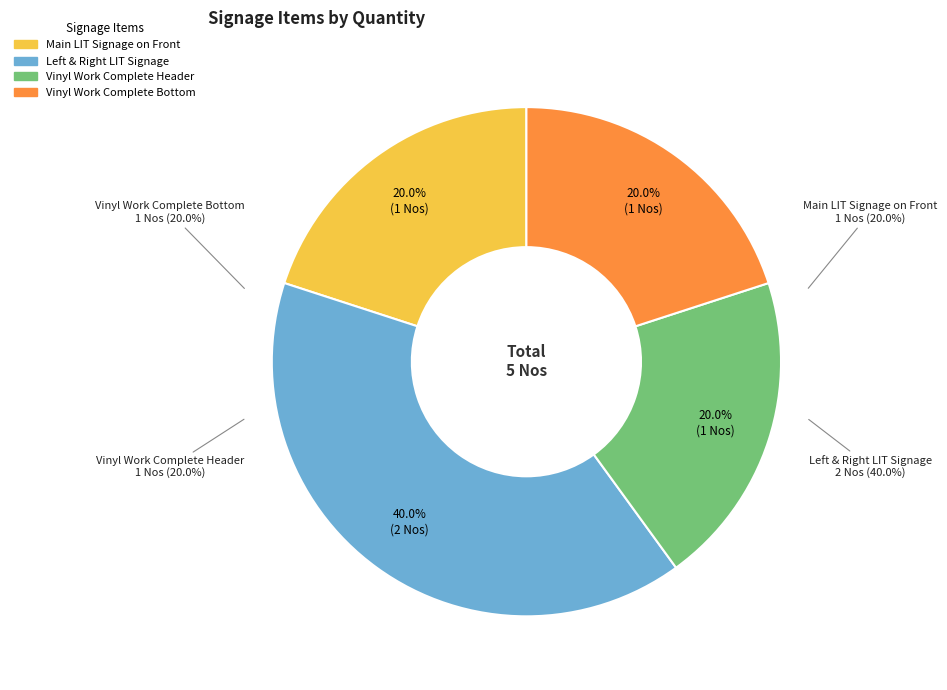

Count the number of slices in the pie.

4